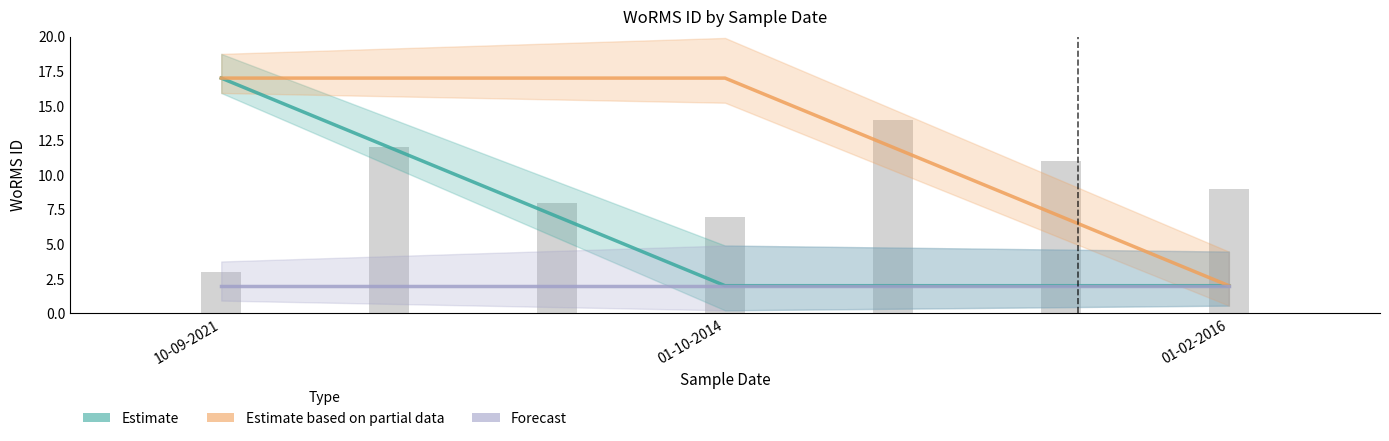

Where is Estimate nearest to the value 9?

01-10-2014